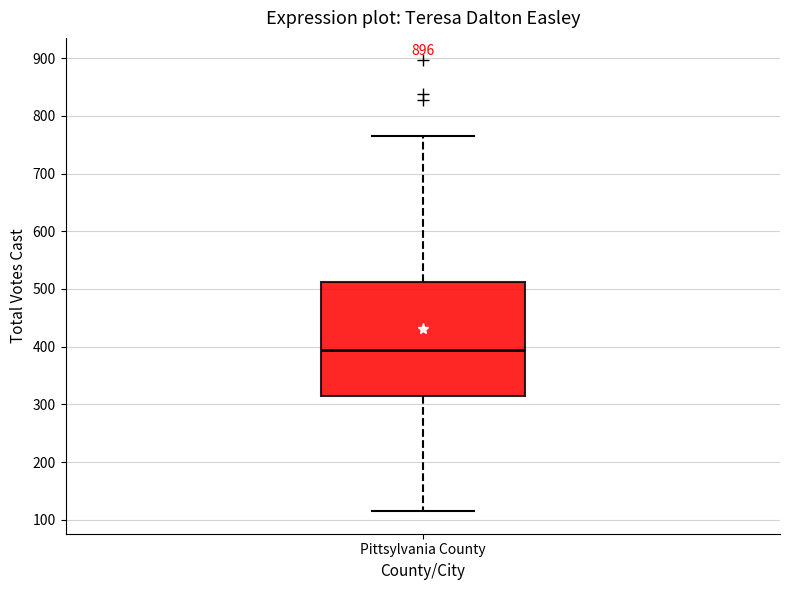

Where does the lower whisker of the box for Pittsylvania County end on the y-axis? The values are not printed on the chart, so give them approximately, as read against the axis.

120